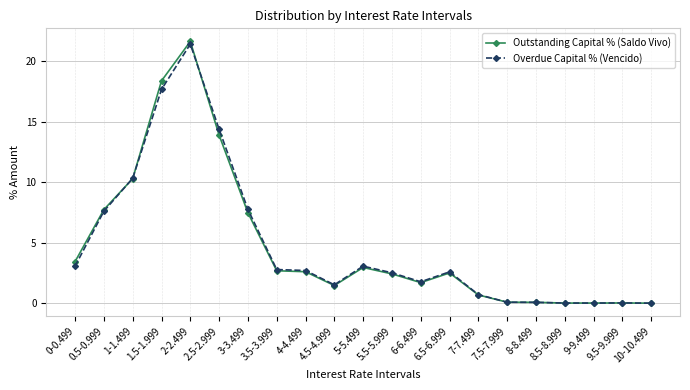

Between 1-1.499 and 4.5-4.999, which series saw the biggest shift?

Outstanding Capital % (Saldo Vivo)